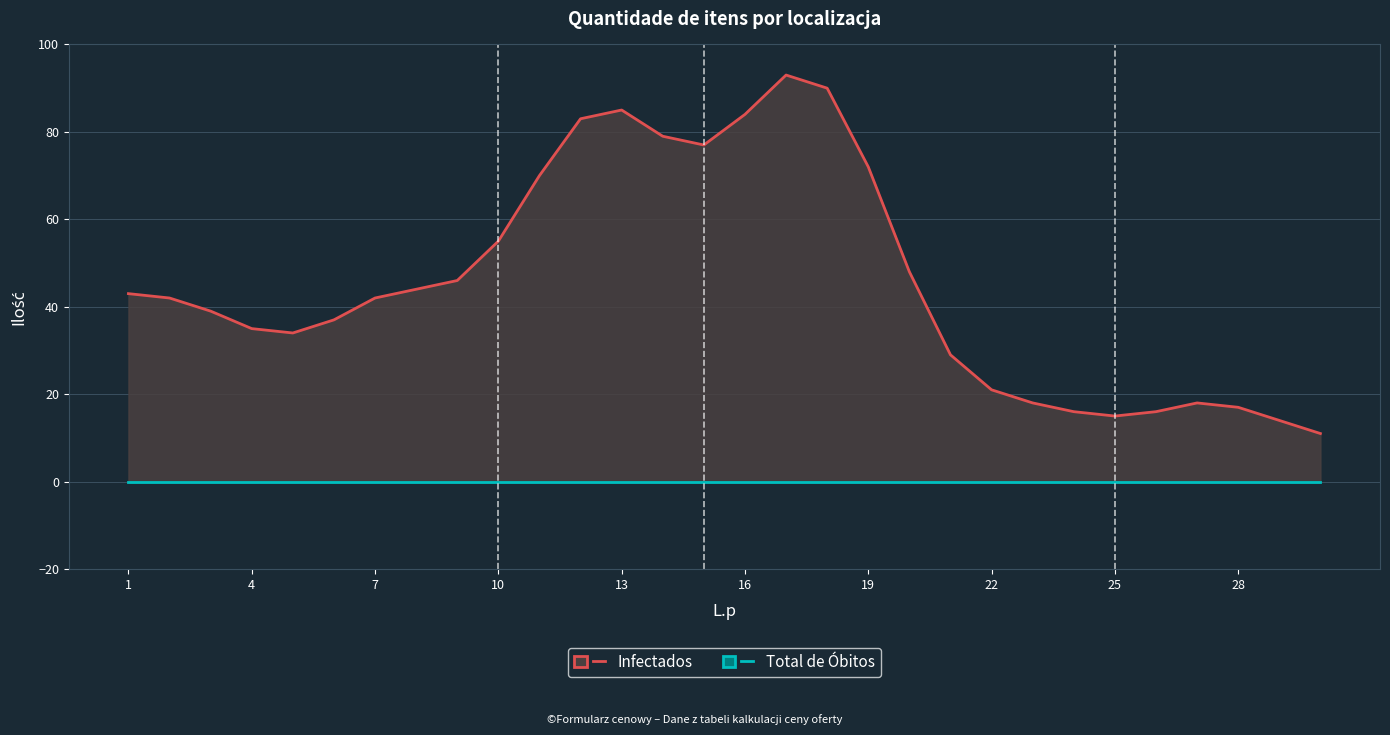

How many data points in Infectados are above 42?

14